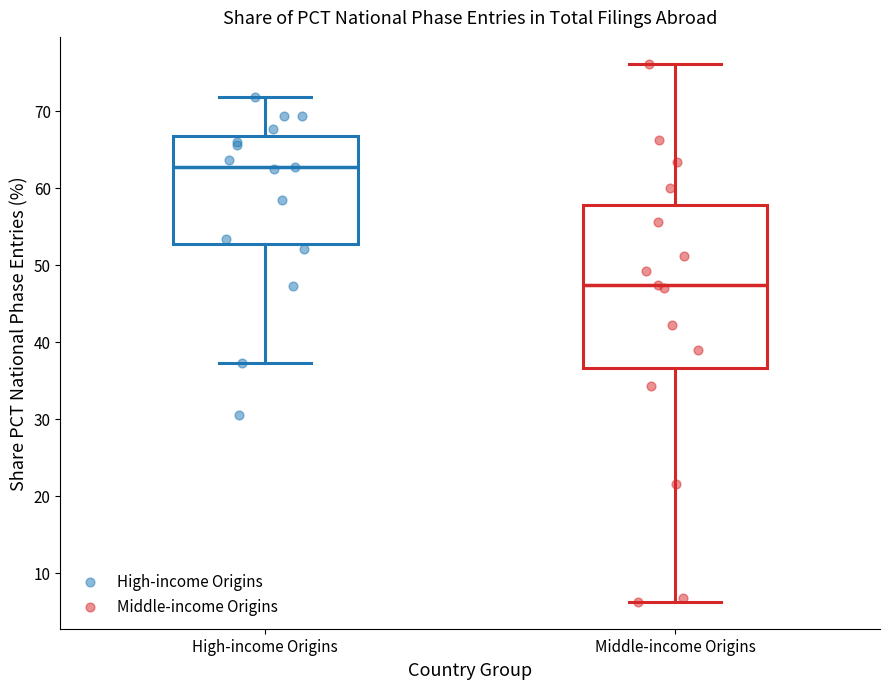

Where does the upper whisker of the box for Middle-income Origins end on the y-axis? The values are not printed on the chart, so give them approximately, as read against the axis.

76